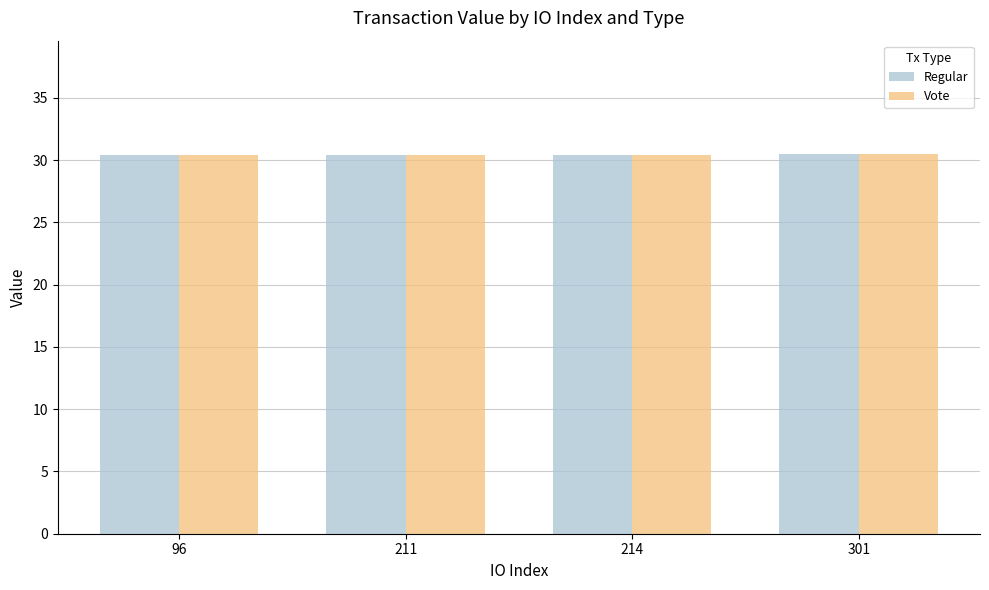

True or false: Vote has a value of 18.1 at 96.

False